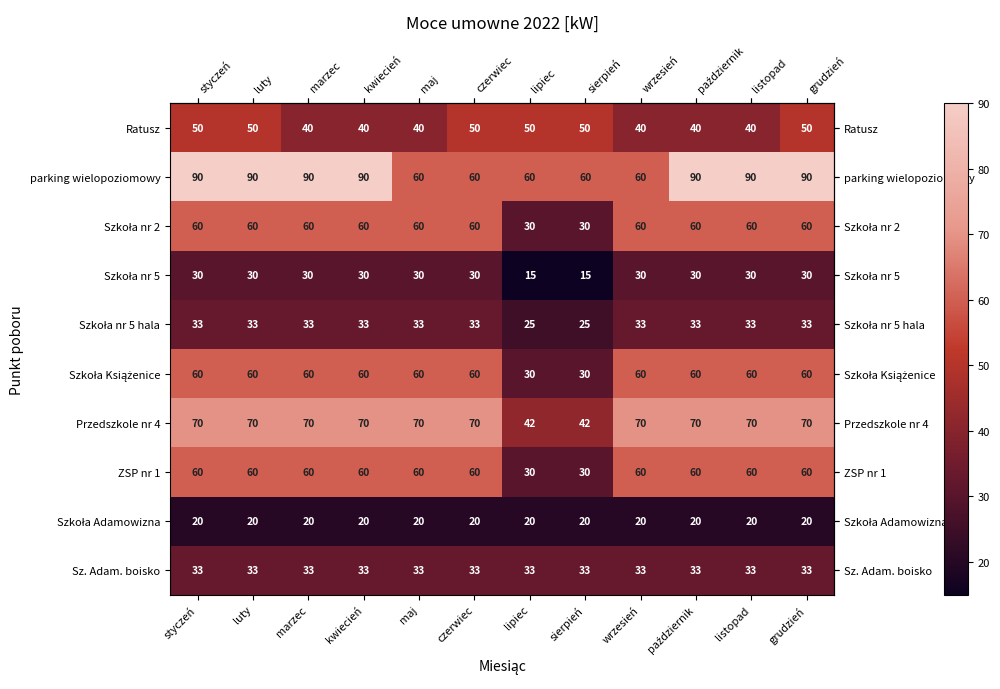

What is the greatest value displayed?

90